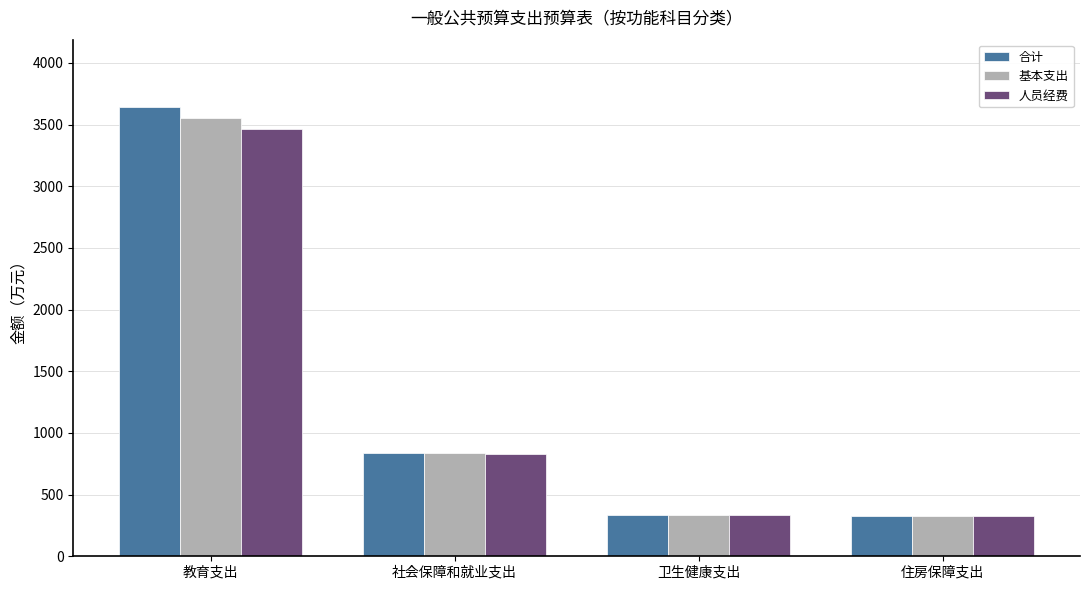

What is the minimum value shown in the chart?

326.2